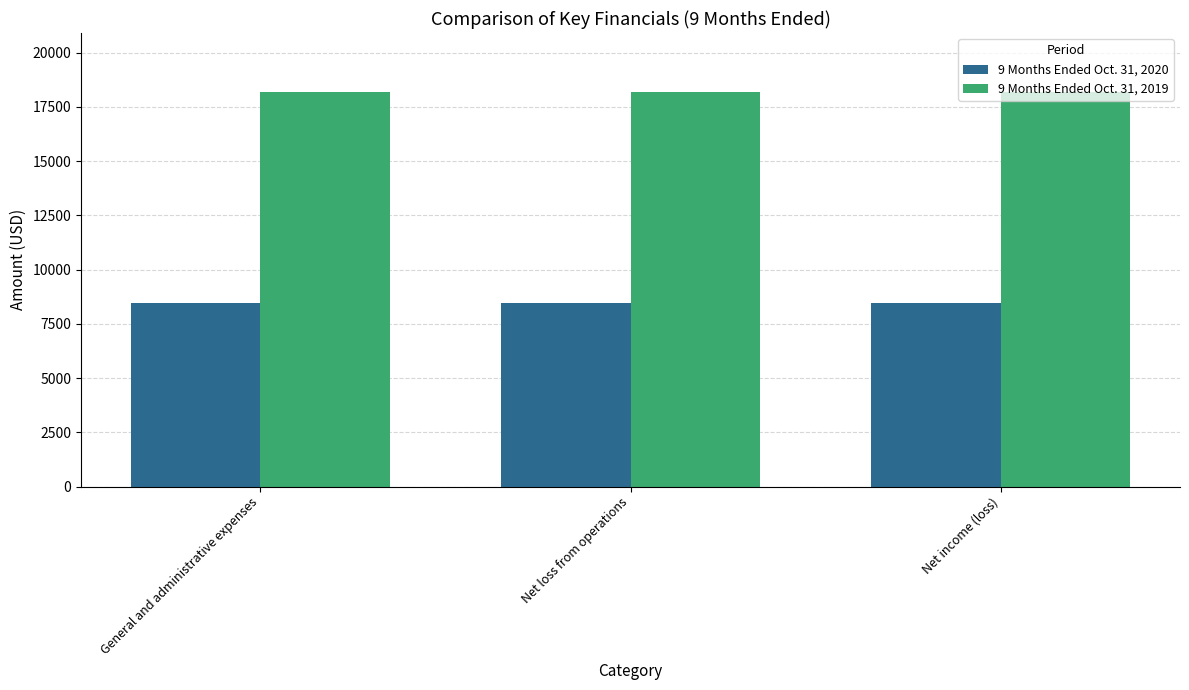

What is the difference between the highest and lowest values at General and administrative expenses?

9715